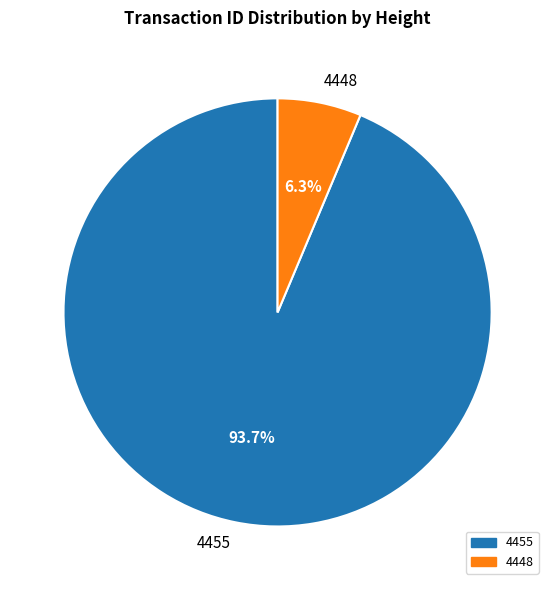

Between 4448 and 4455, which is larger?

4455